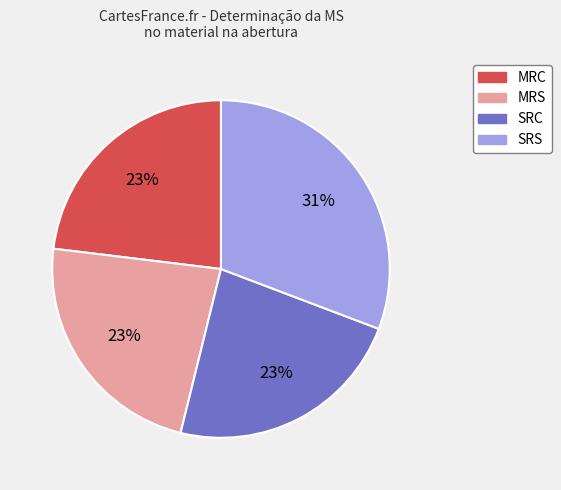

Count the number of slices in the pie.

4